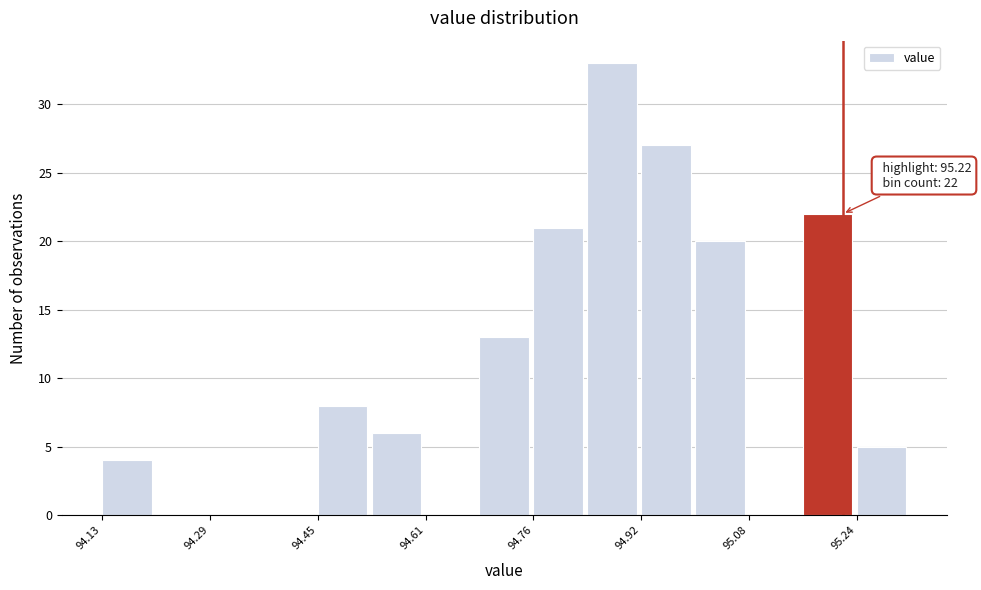

Around what value on the x-axis is the tallest bar? Give the approximate position of its centre, as read against the axis.

94.88